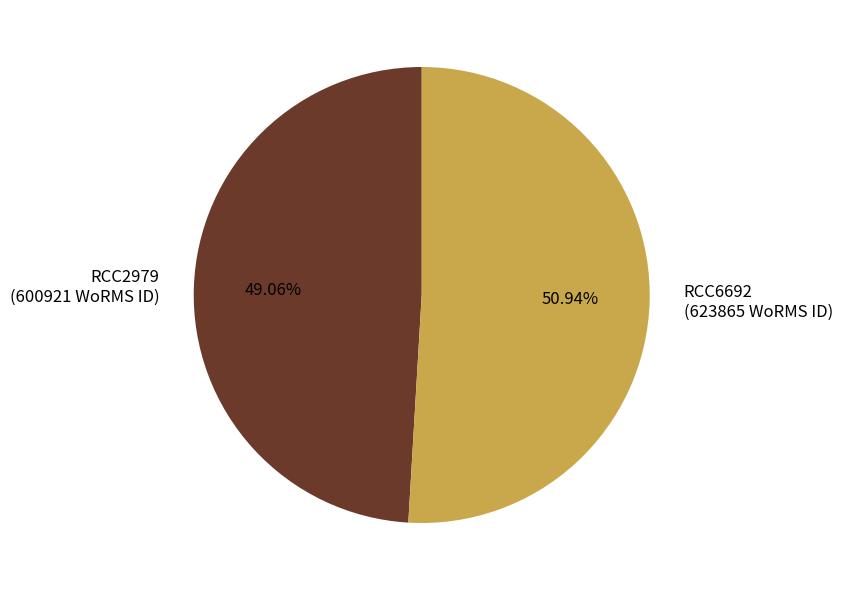

Which slice is the smallest?

RCC2979